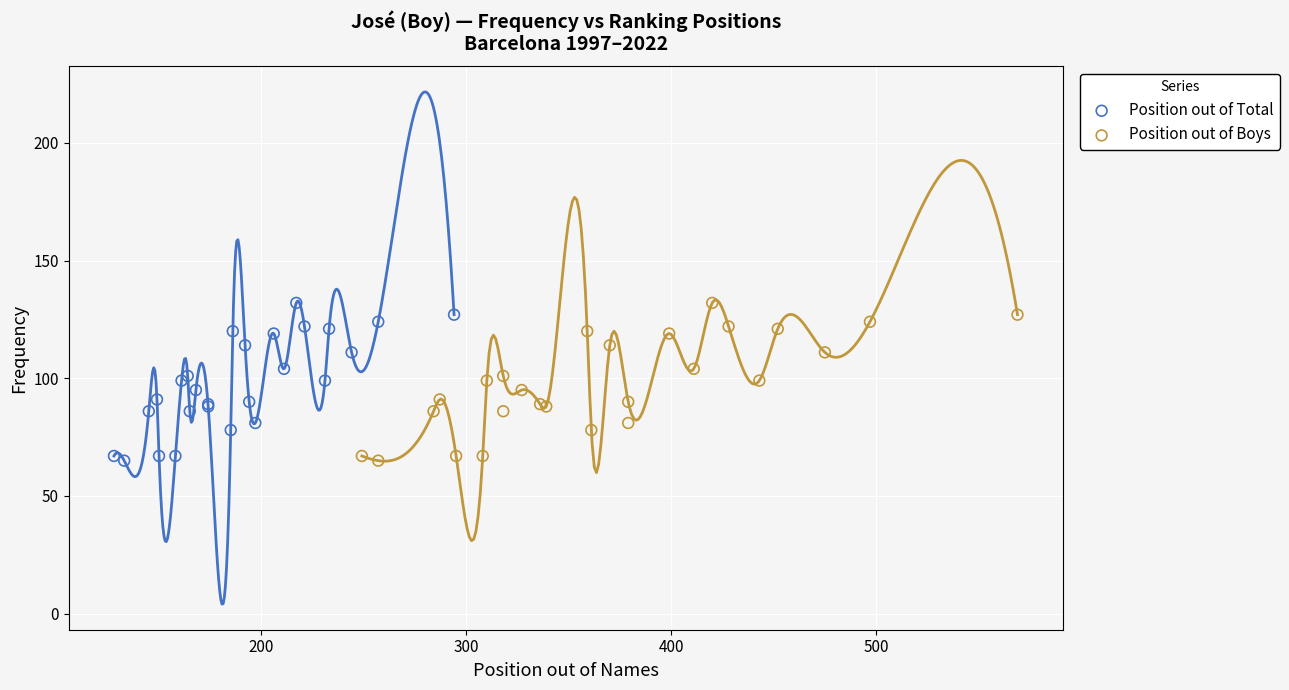

What are all the series names shown in the legend?

Position out of Total, Position out of Boys